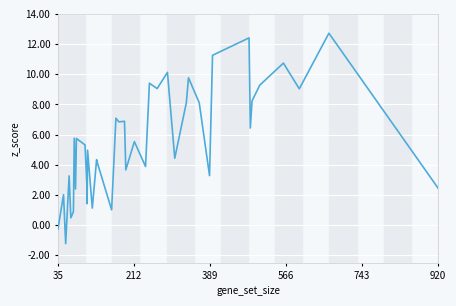

How many points are higher than both their immediate neighbors (excluding endpoints)?

15